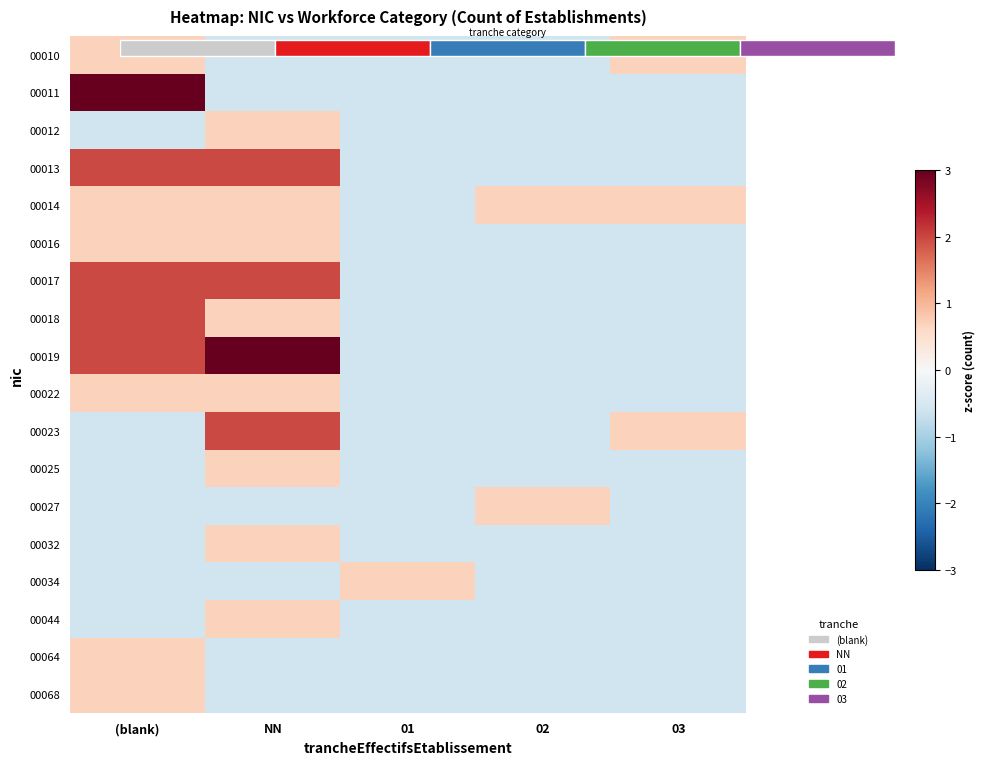

What is the spread (max minus min) of values at 01?

1.3